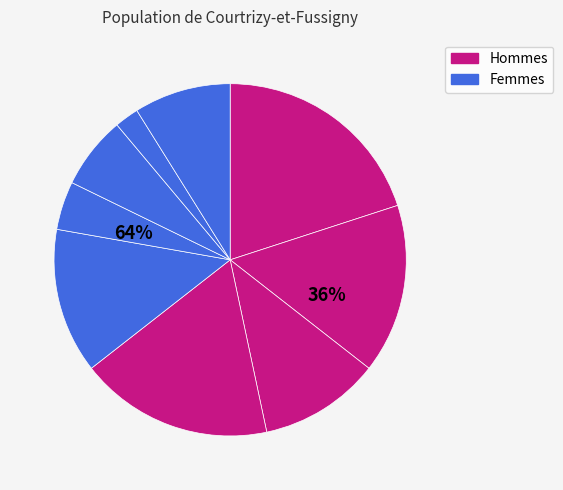

Approximately how many times larger is the value at 5 compared to 7?

0.7